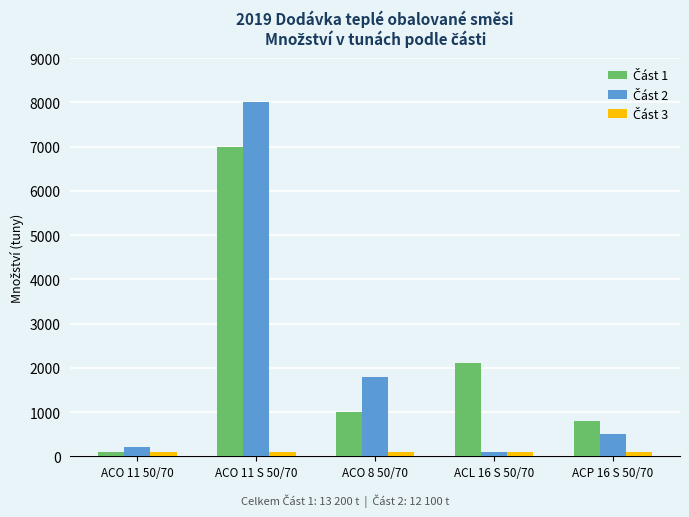

At which category is the sum across all series the highest?

ACO 11 S 50/70